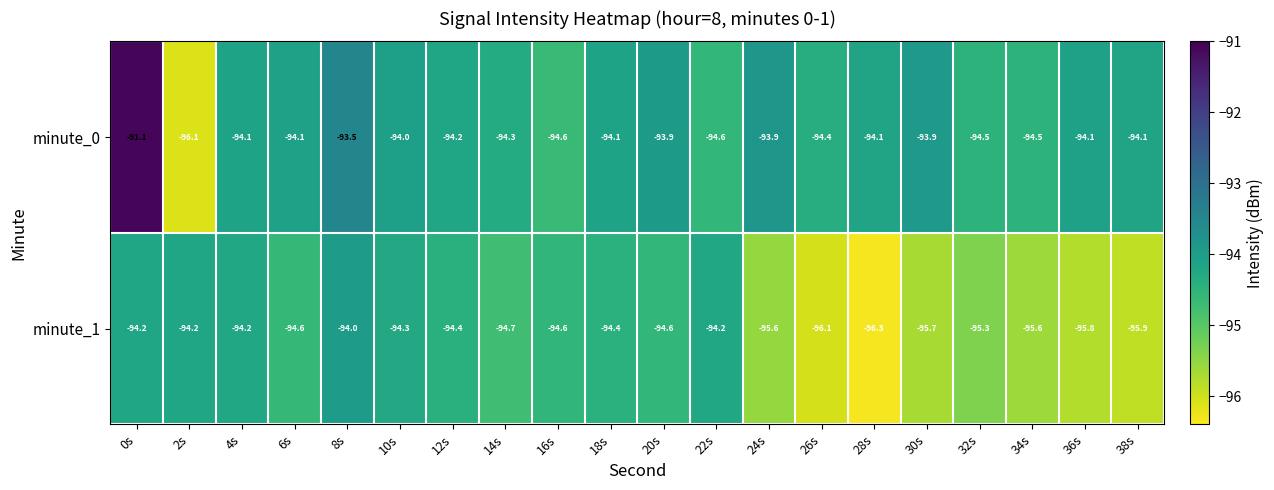

What is the sum of the minute_1 values at 38s and 20s?

-190.5